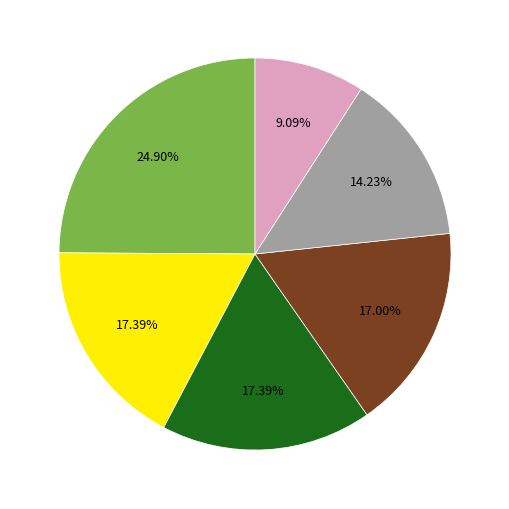

Does any single category account for the majority?

No